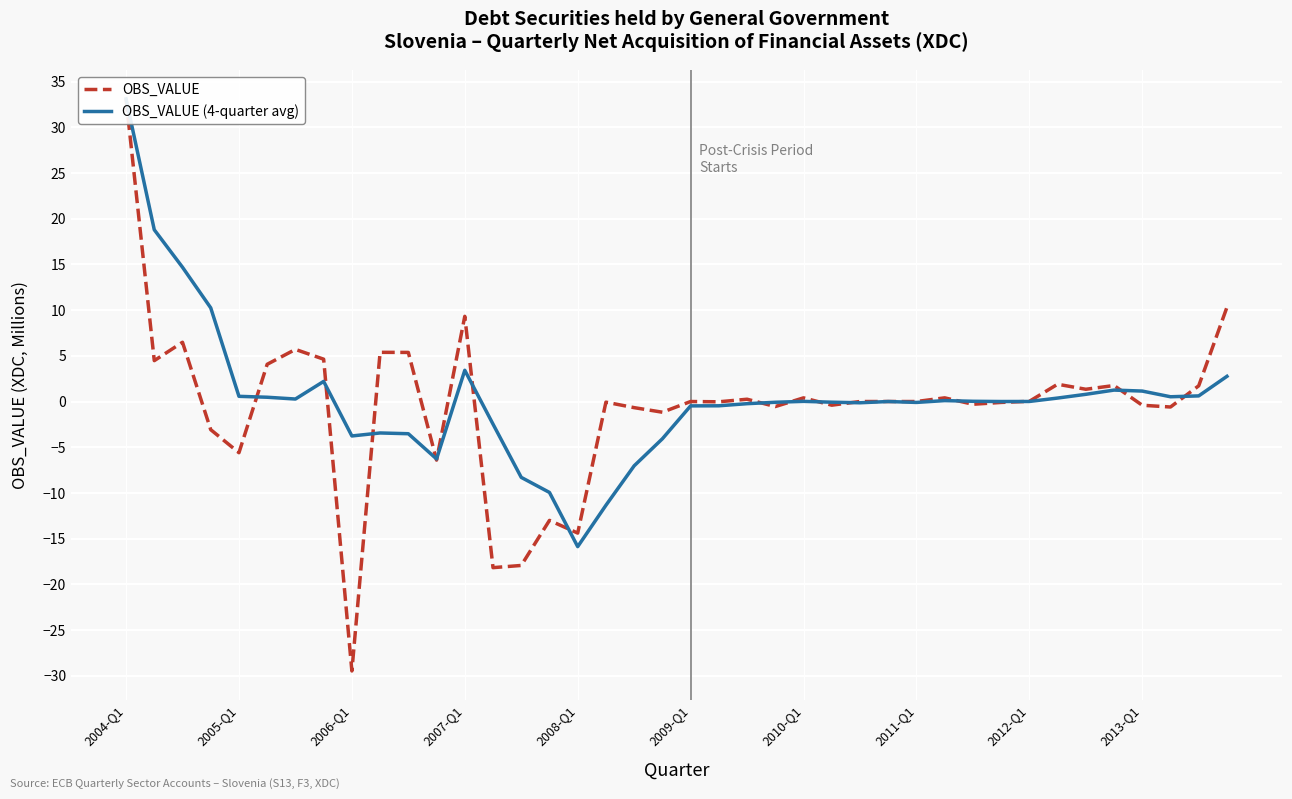

Between 2013-Q1 and 17, which series saw the biggest shift?

OBS_VALUE (4-quarter avg)